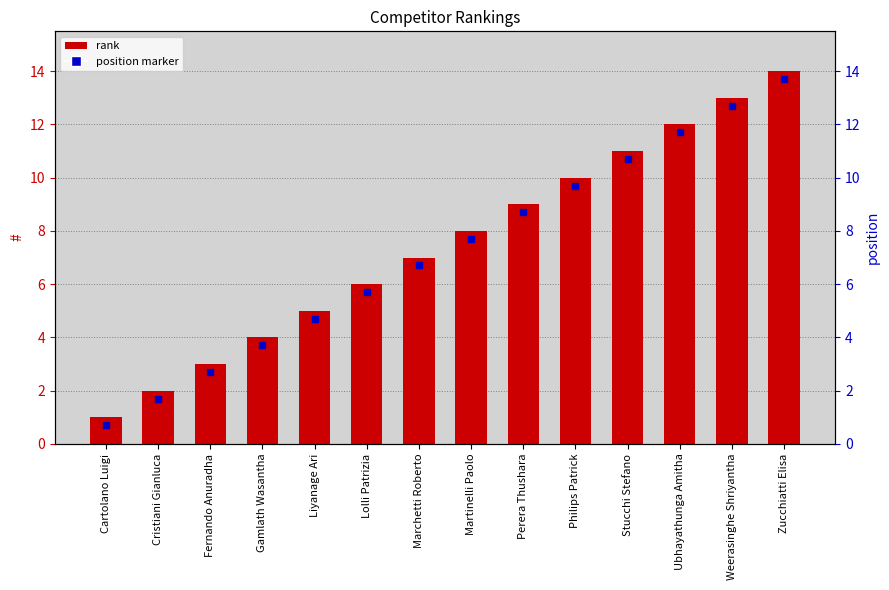

Does the chart contain stacked bars?

No